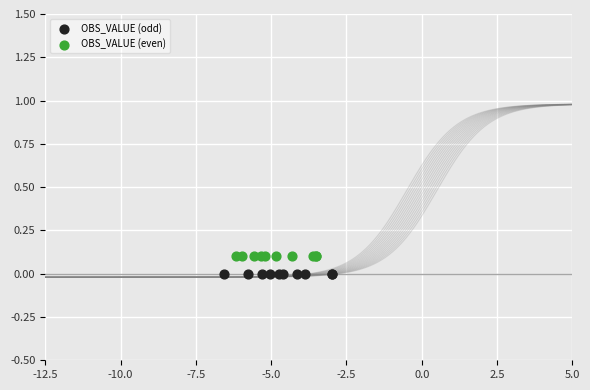

Which series contains the lowest Y value?

OBS_VALUE (odd)